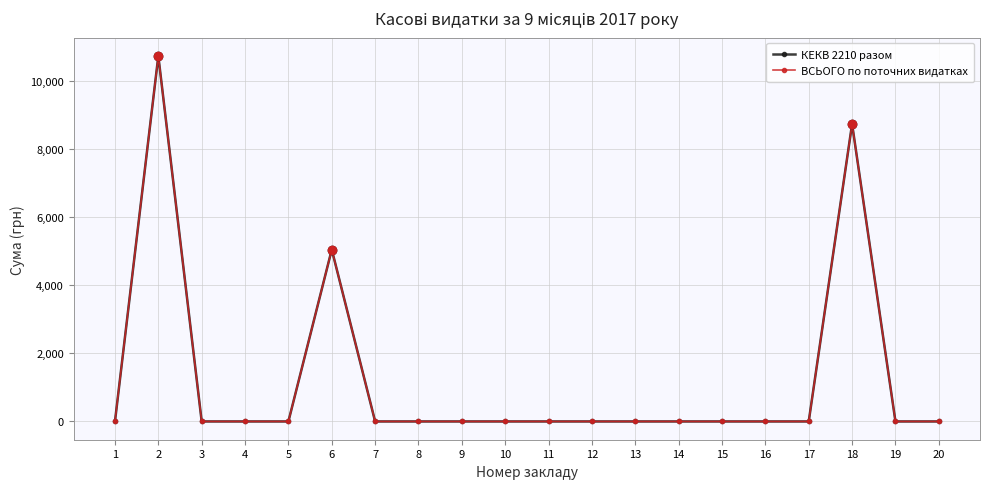

Does the chart have visible grid lines?

Yes